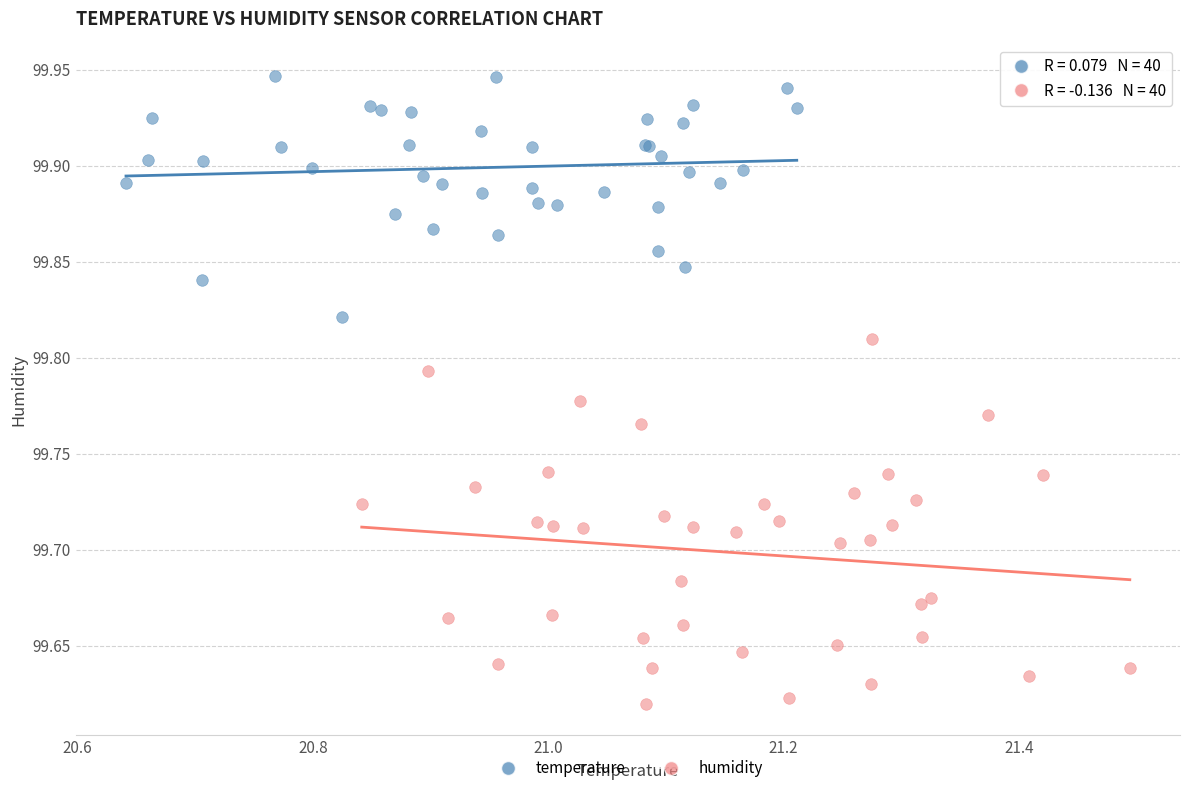

Which series has the widest spread of Y values?

humidity